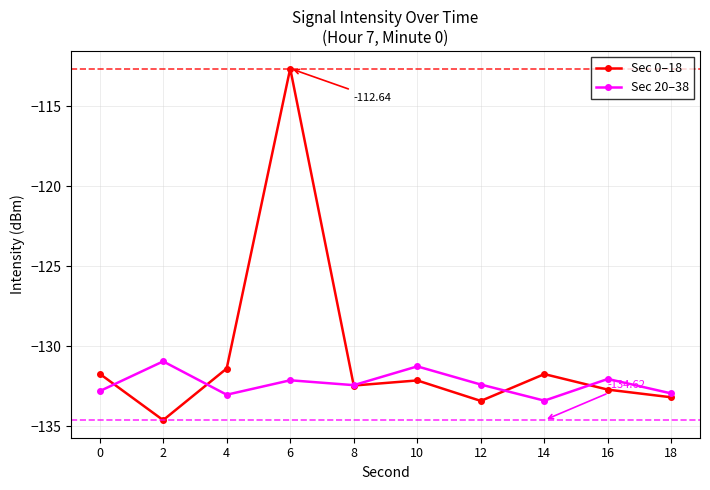

What is the value of the Sec 20–38 point at the 10th from the left?

-133.0